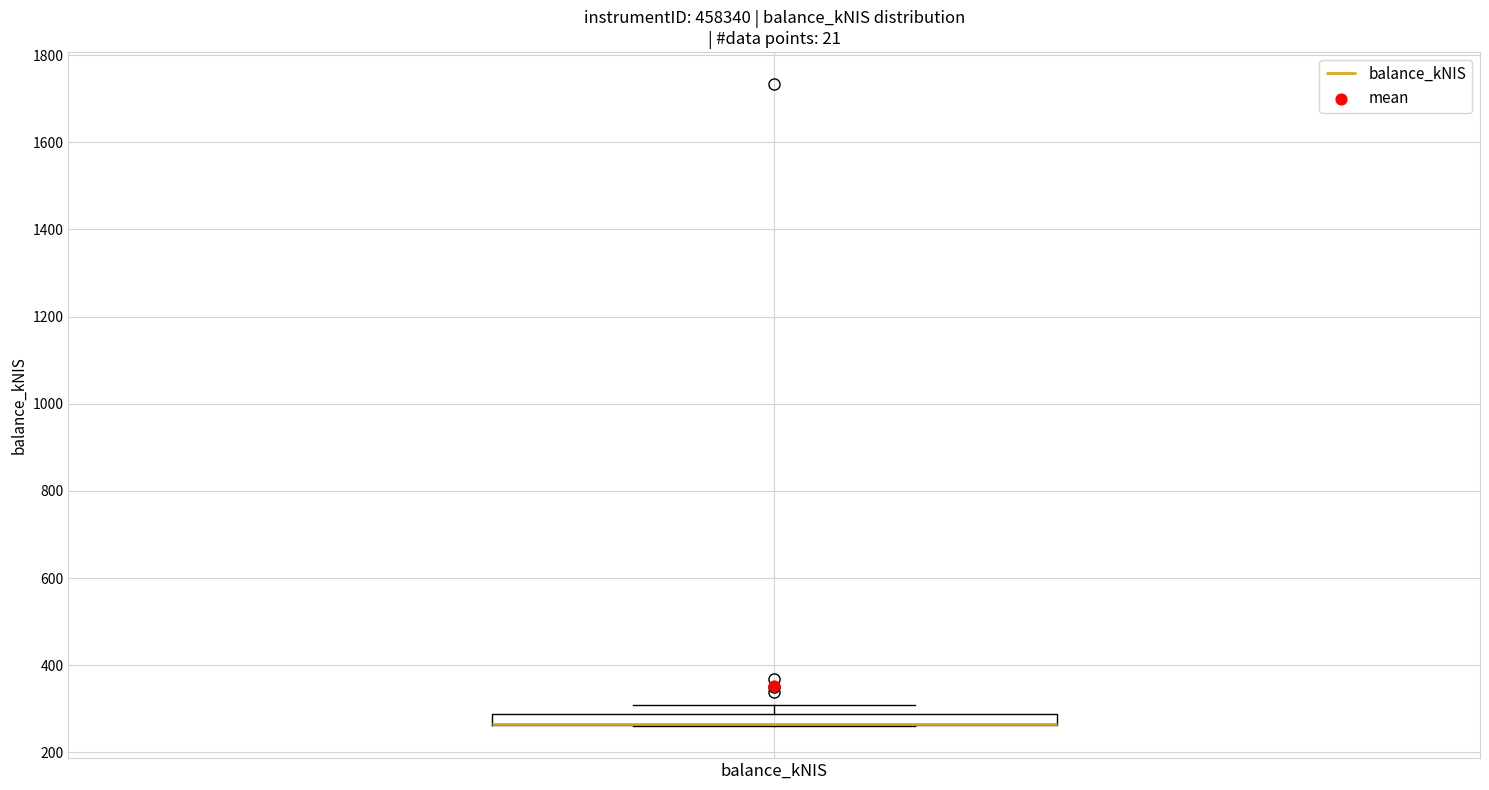

Where does the upper whisker of the box for balance_kNIS end on the y-axis? The values are not printed on the chart, so give them approximately, as read against the axis.

300